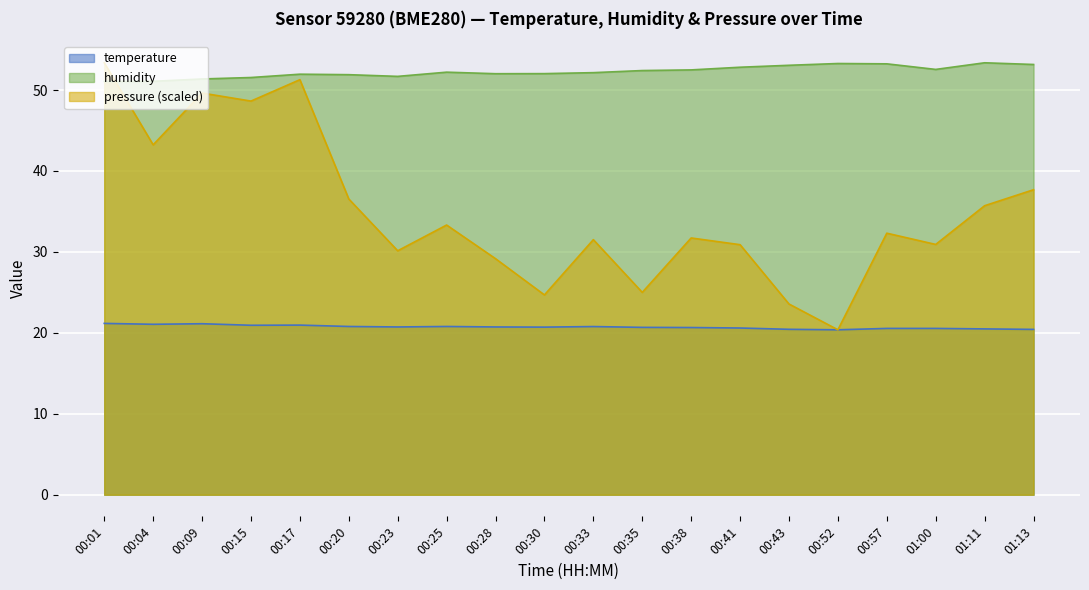

The temperature series shows 6.4 at 01:13. True or false?

False